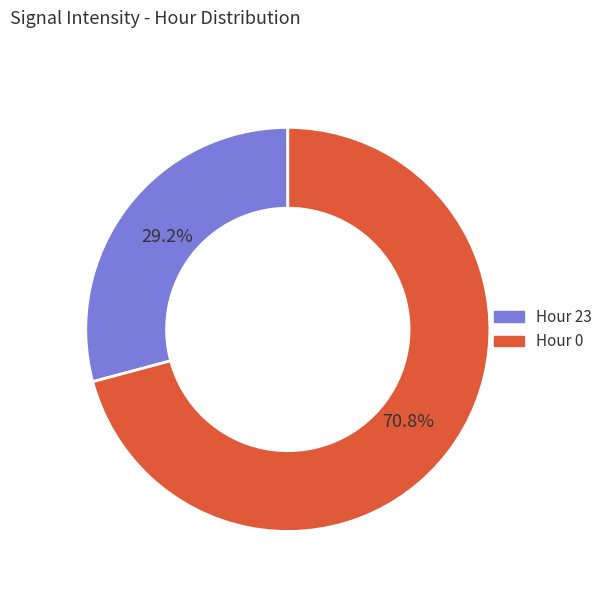

Which slice is the largest?

Hour 0